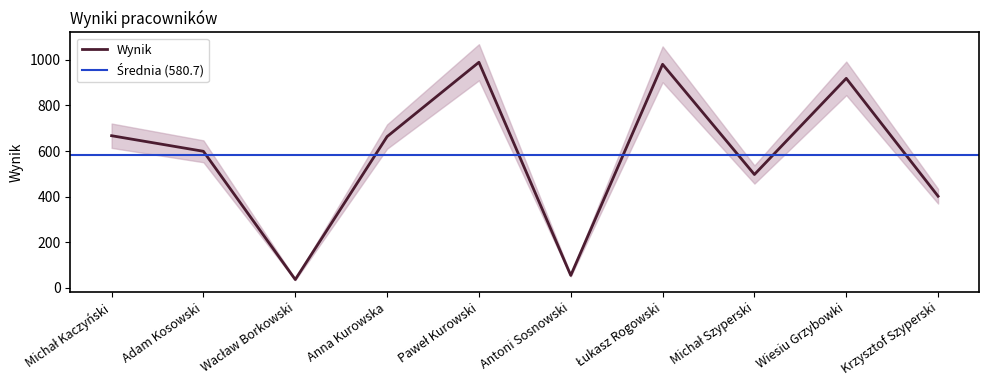

What is the difference between the maximum and second lowest values?

933.7